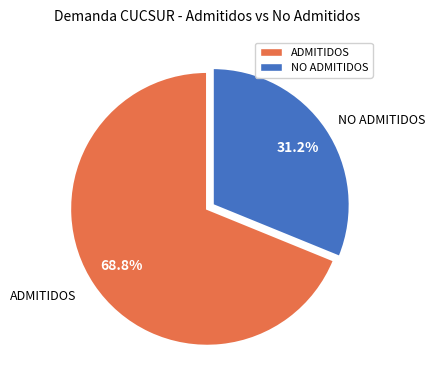

To the nearest percent, what is the average slice percentage?

50%